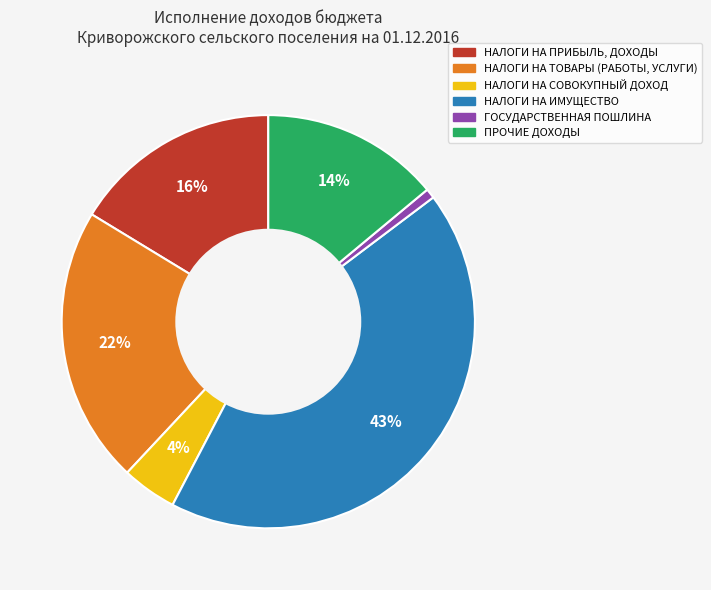

Which category has the biggest portion of the pie?

НАЛОГИ НА ИМУЩЕСТВО